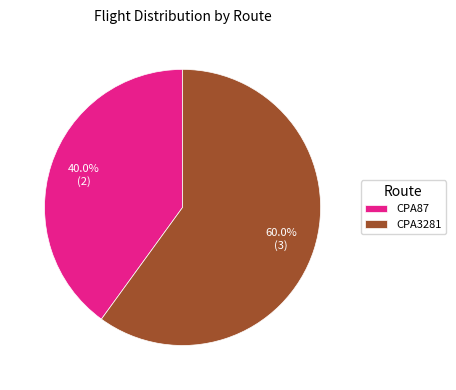

What is the smallest slice in the pie chart?

CPA87